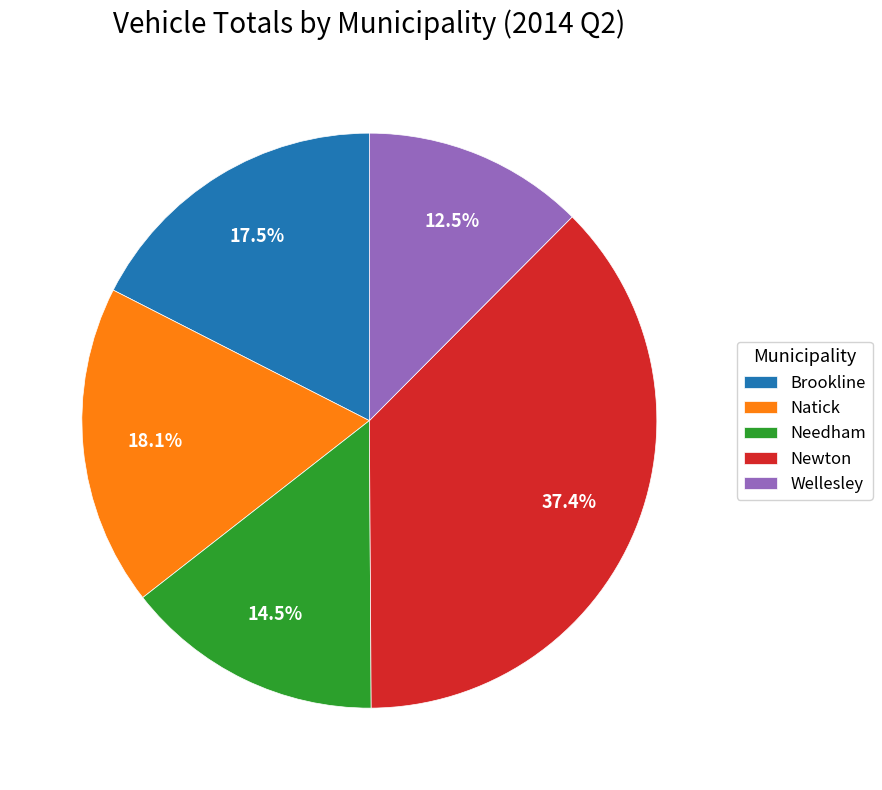

Does Needham account for over 50% of the chart?

No